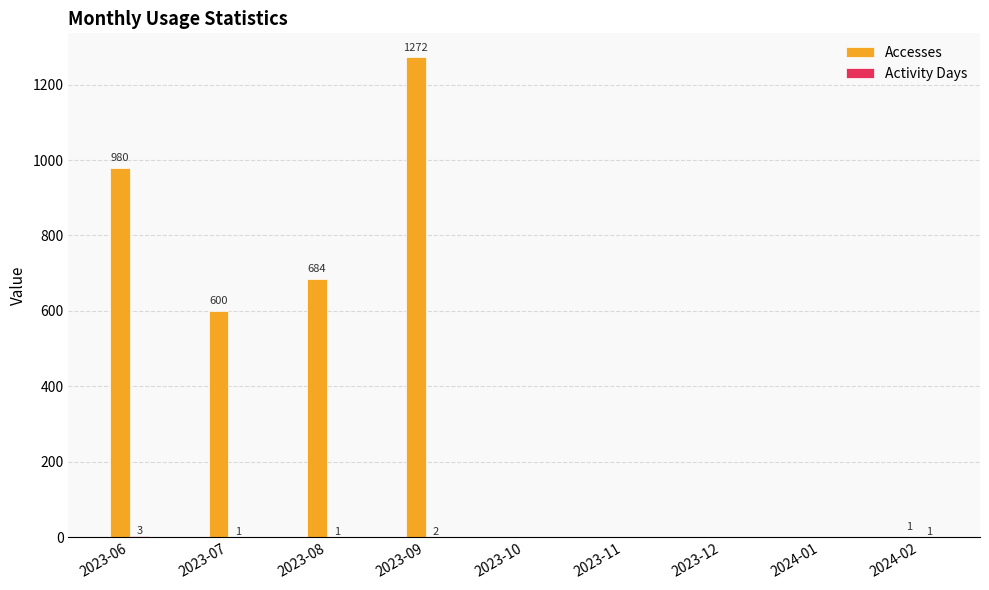

Which series changed the most between 2023-06 and 2023-07?

Accesses